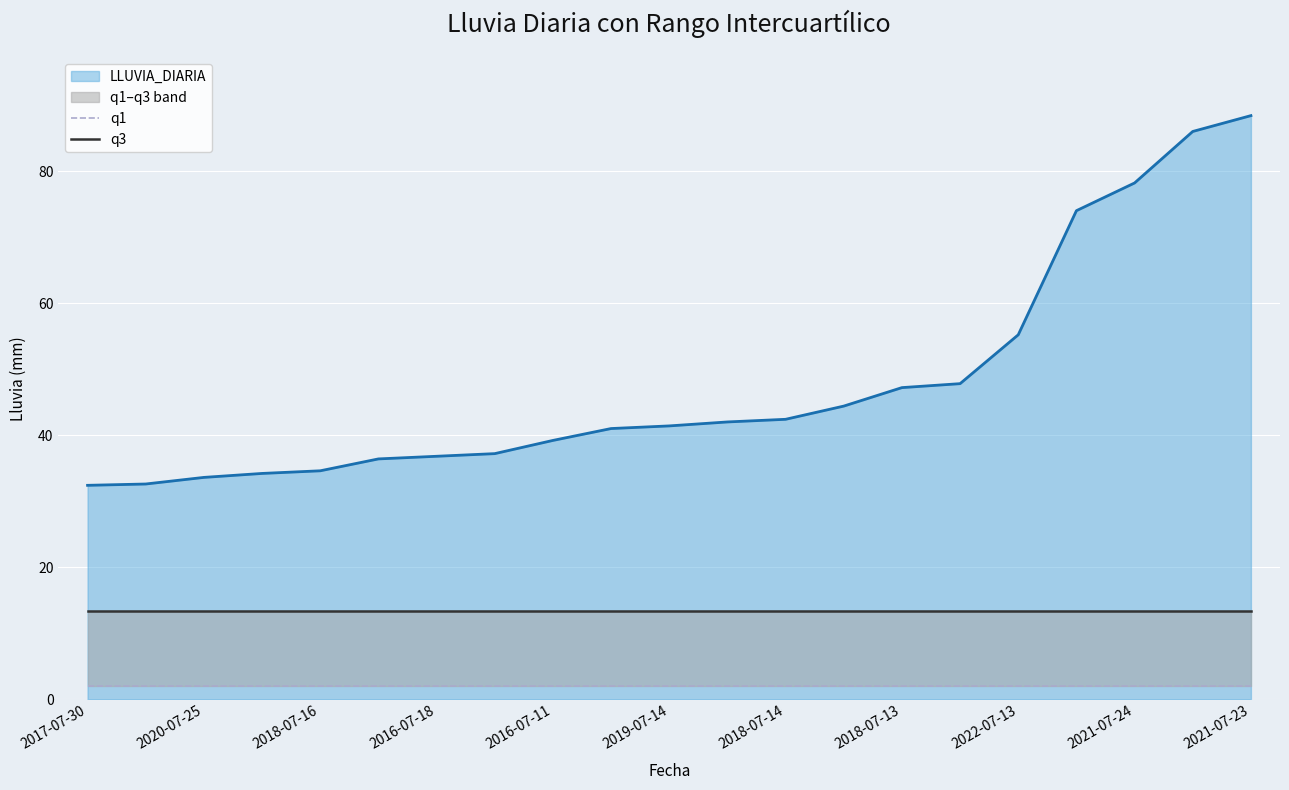

At how many categories does at least one series exceed 7?

21